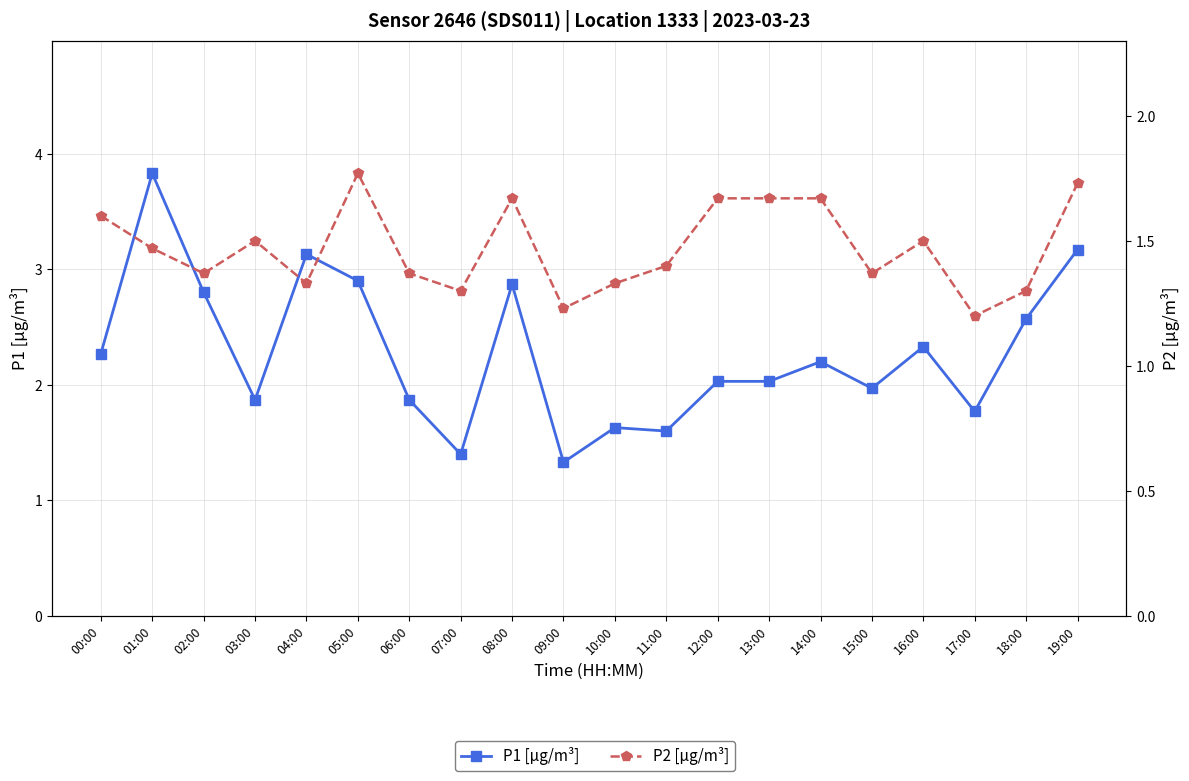

At 04:00, list the series in order from largest to smallest.

P1 [µg/m³], P2 [µg/m³]